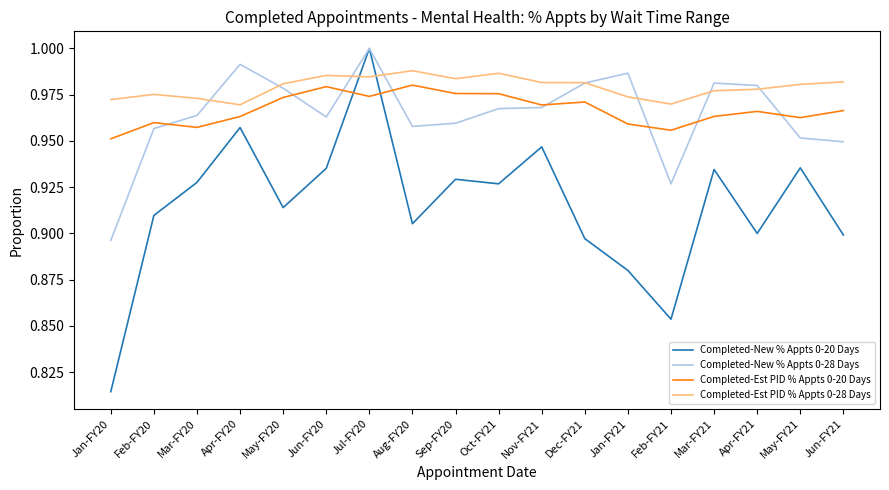

Where do Completed-New % Appts 0-20 Days and Completed-Est PID % Appts 0-28 Days first cross each other?

Jun-FY20 and Jul-FY20